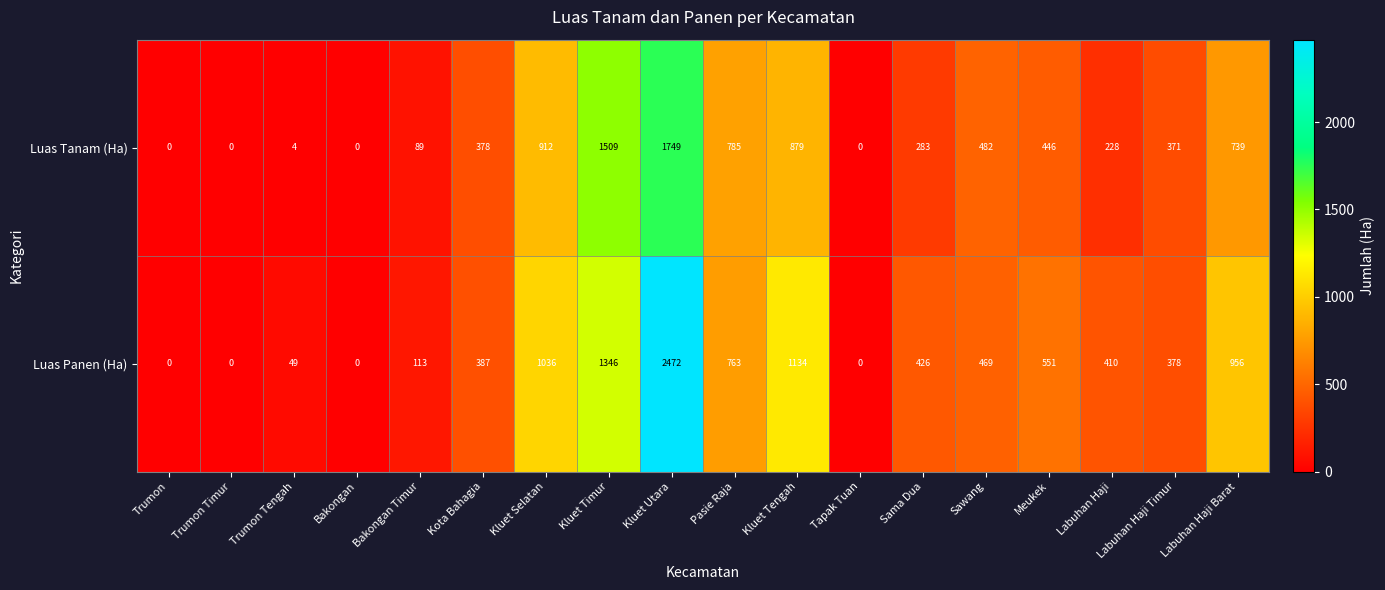

What is the average value of the Luas Tanam (Ha) series?

492